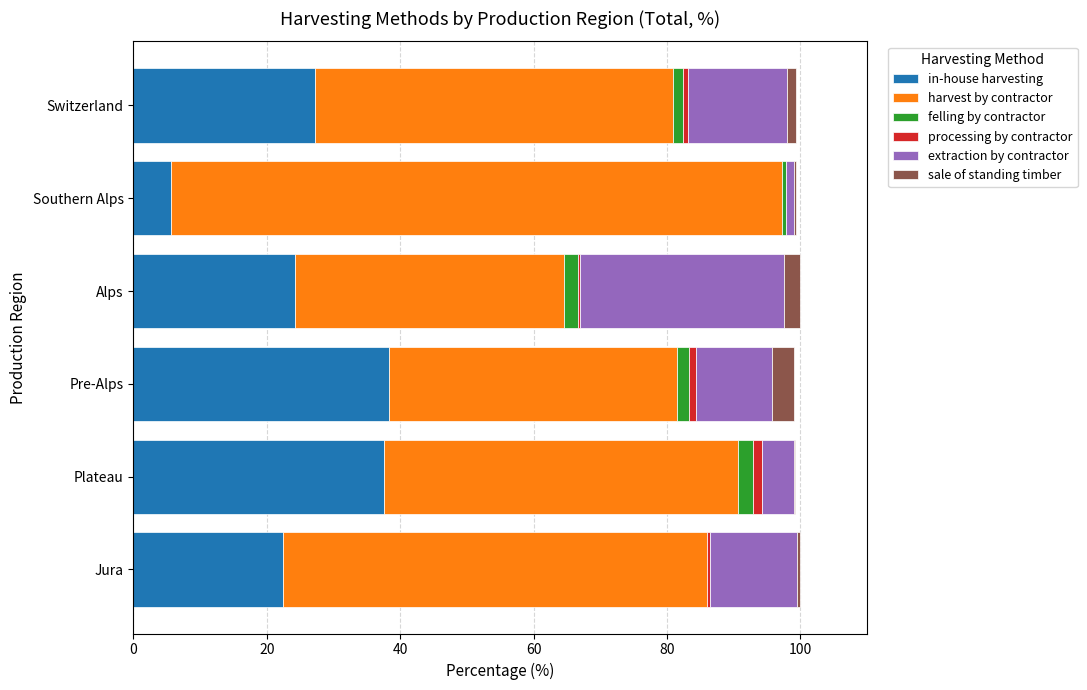

Is it true that in-house harvesting equals 5.0 at Jura?

False